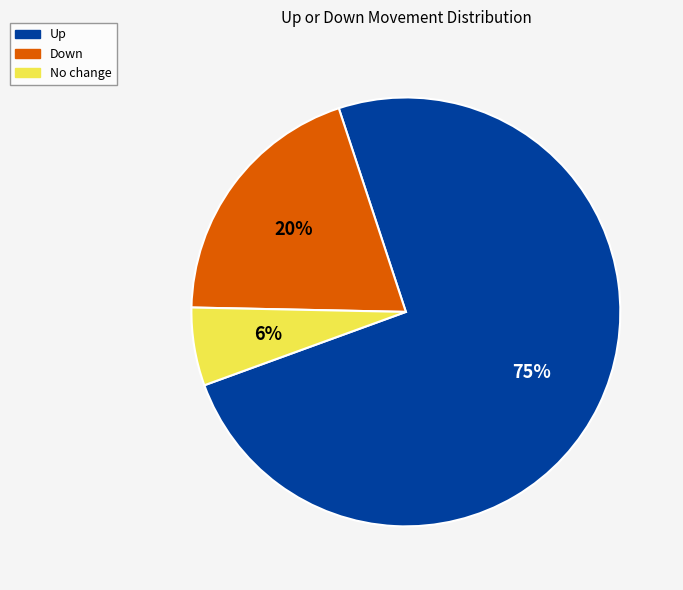

To the nearest percent, what is the combined percentage of Down and Up?

94%